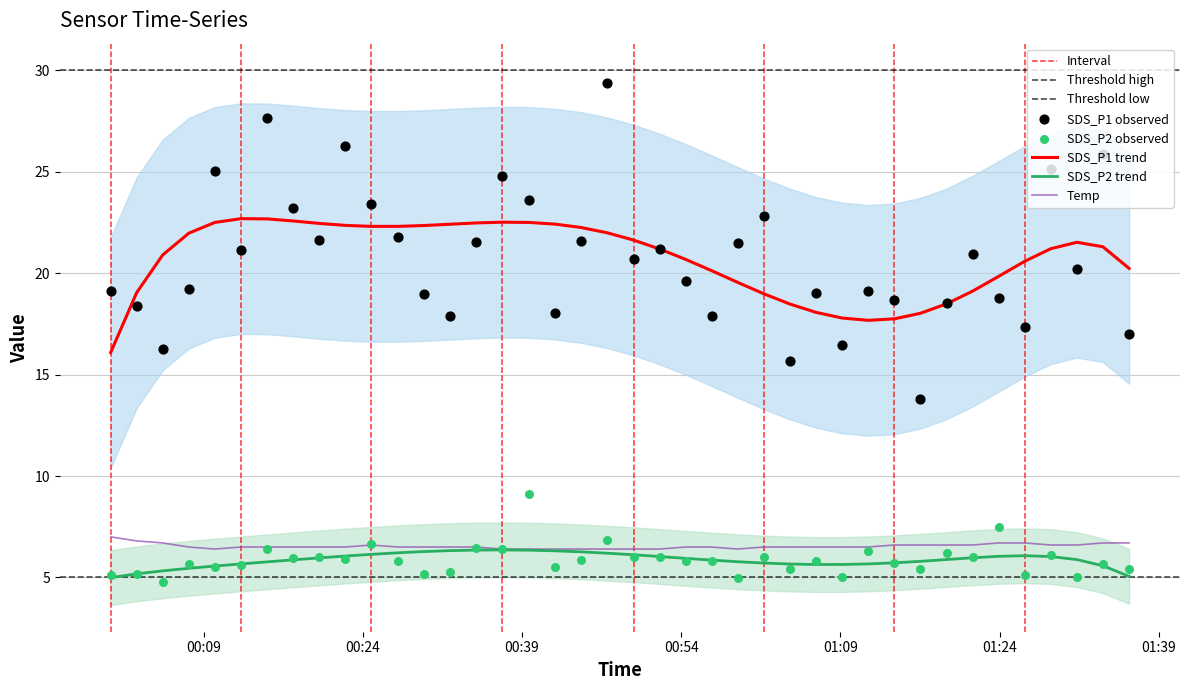

What is the maximum value for SDS_P1 trend?

22.7